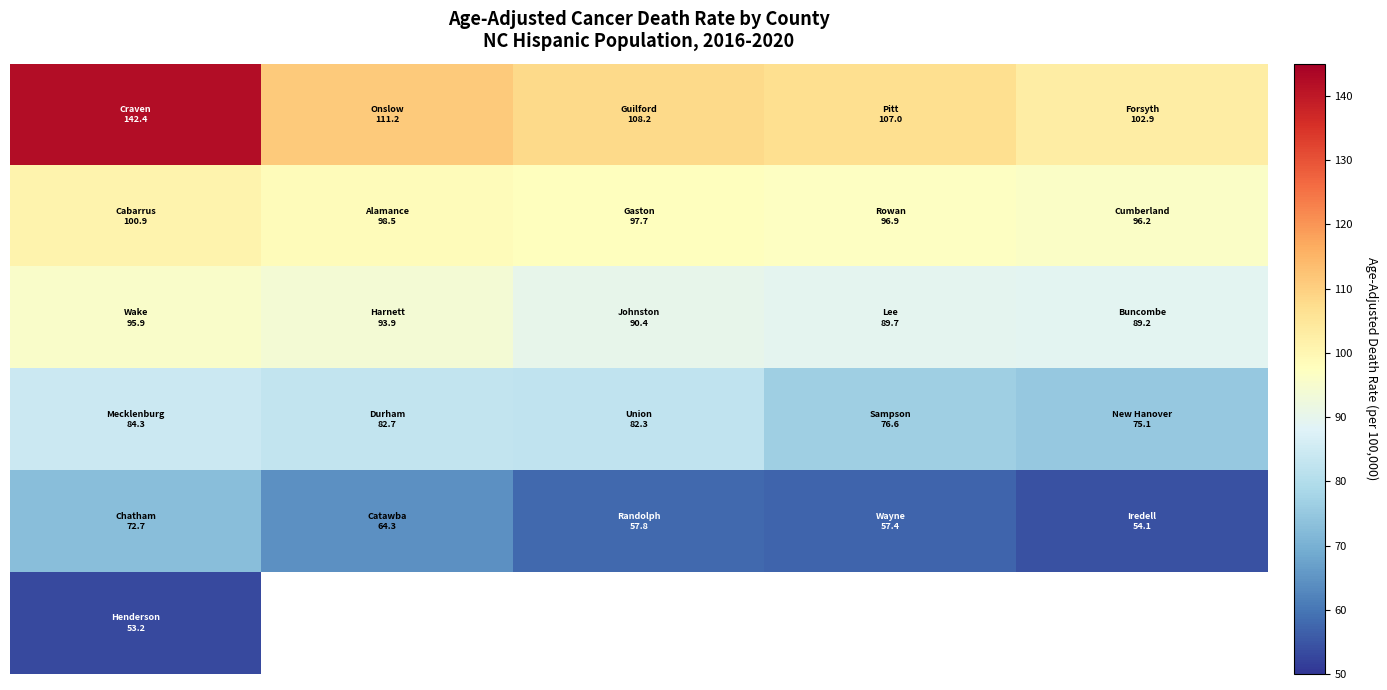

At how many categories does at least one series exceed 121?

1